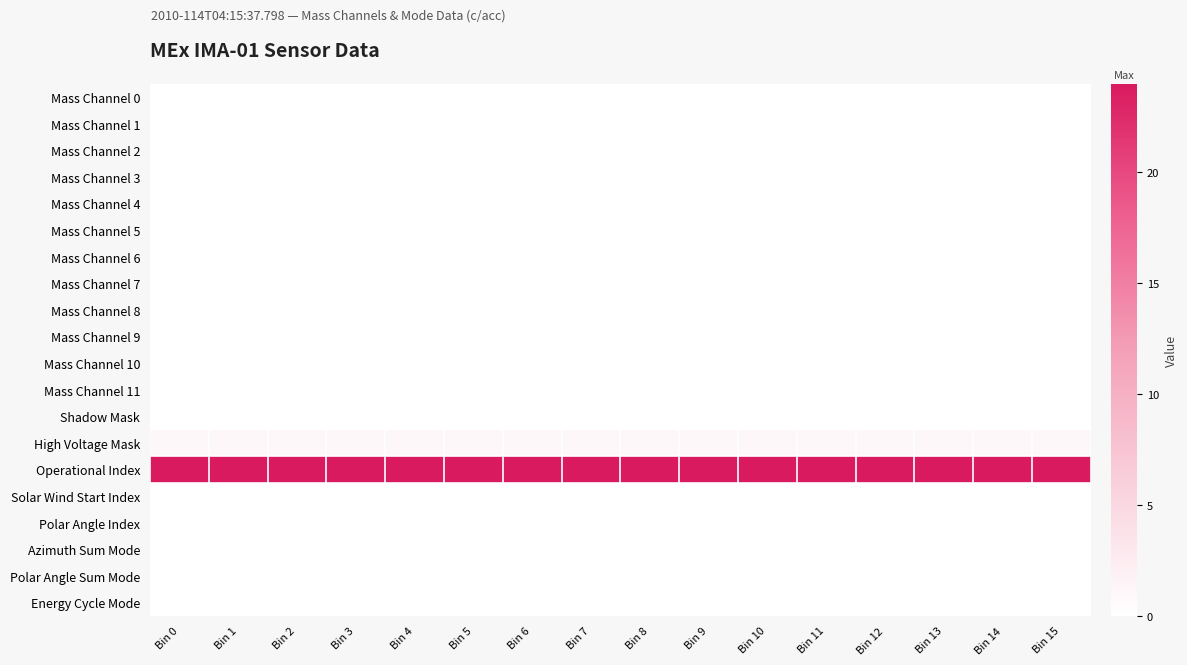

At how many categories does at least one series exceed 13?

16